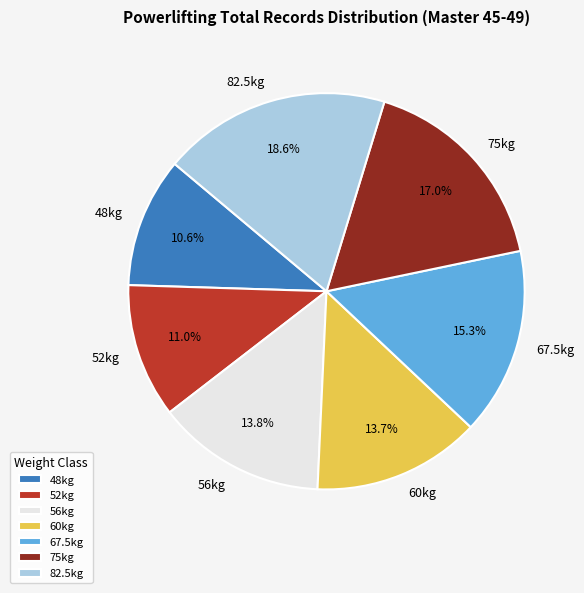

Between 67.5kg and 75kg, which is larger?

75kg